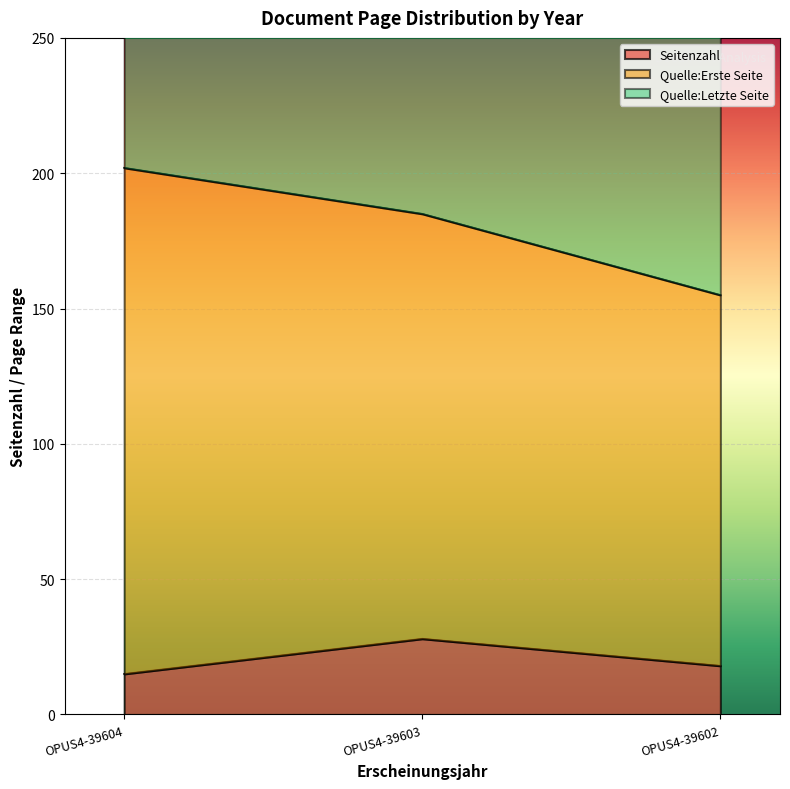

Which label corresponds to the smallest value in the chart?

OPUS4-39604